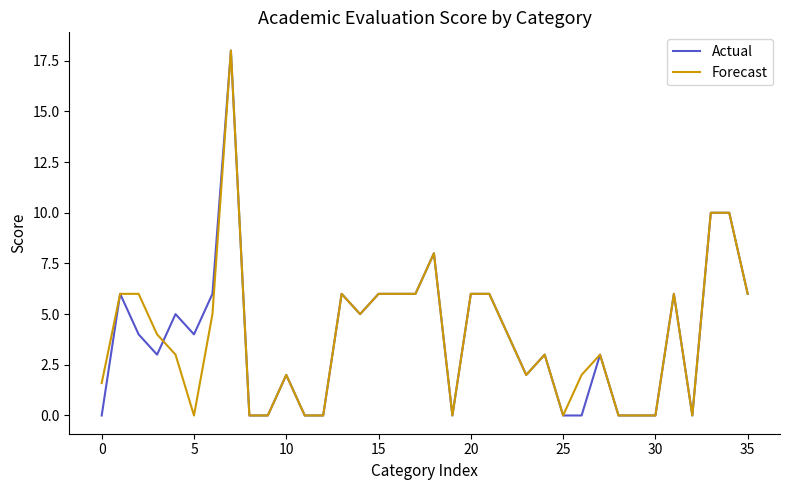

What is the average value of the Actual series?

3.9